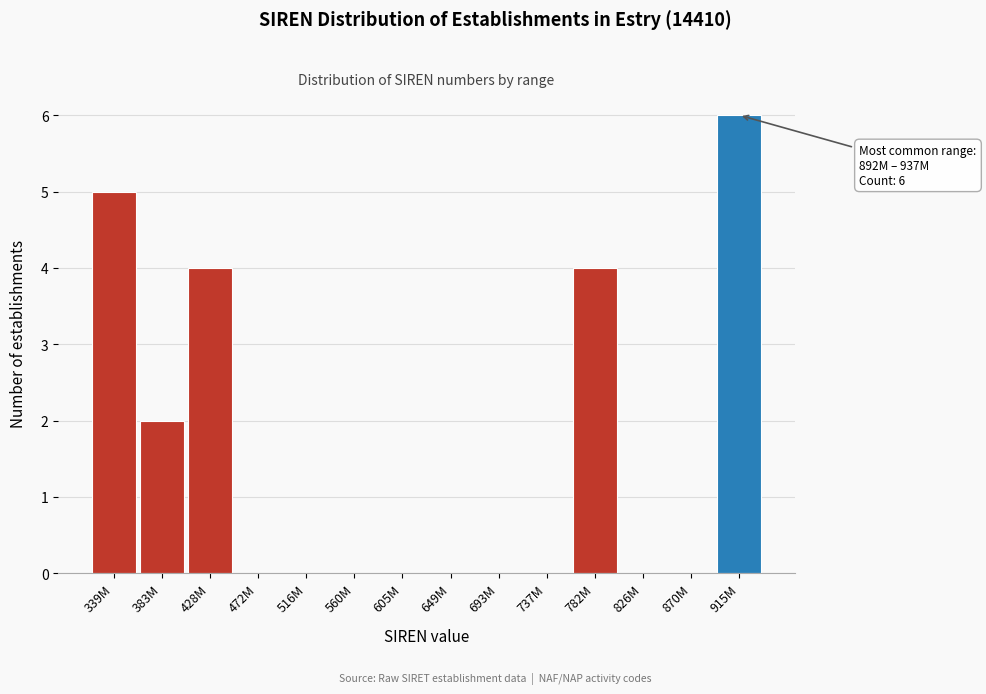

Reading left to right, extract all data points from this chart.

339M=5	383M=2	428M=4	472M=0	516M=0	560M=0	605M=0	649M=0	693M=0	737M=0	782M=4	826M=0	870M=0	915M=6